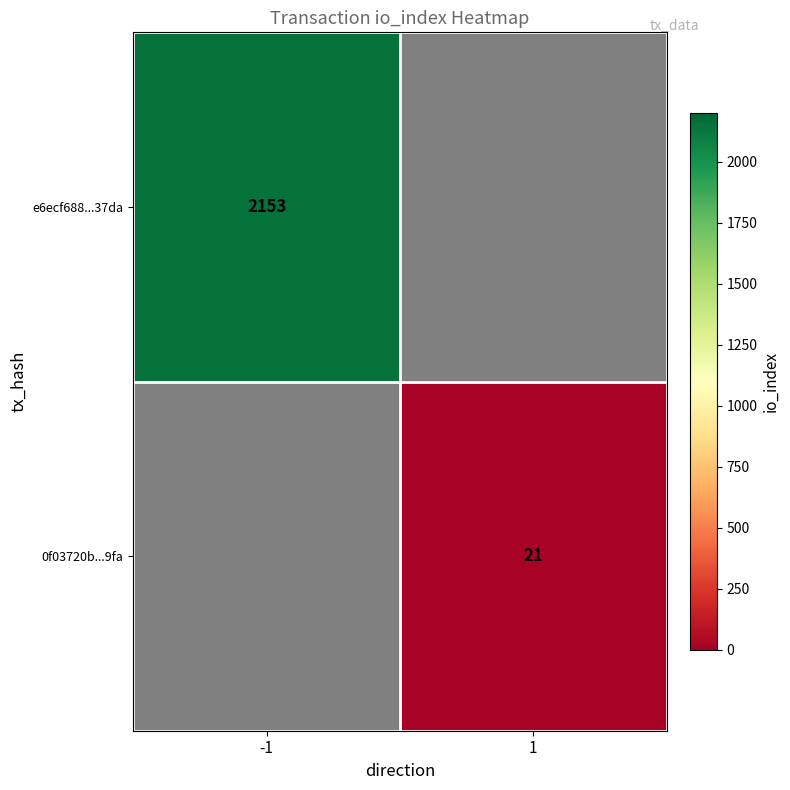

At how many categories does at least one series exceed 1065?

1